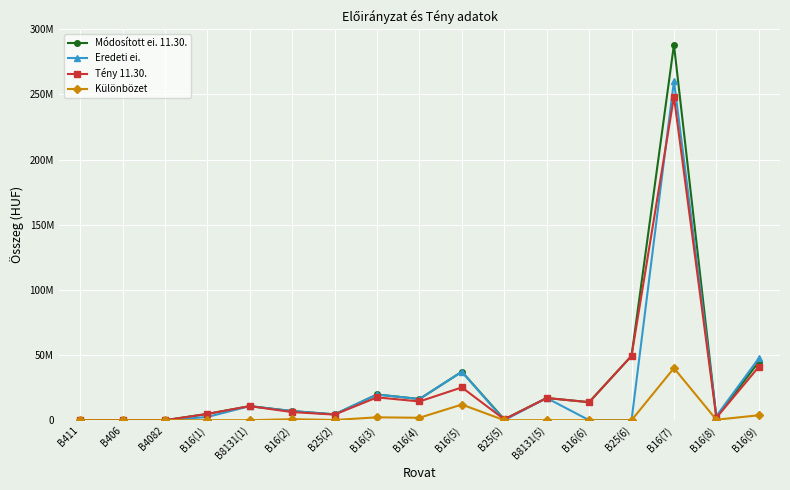

Which series has the largest total across all categories?

Módosított ei. 11.30.